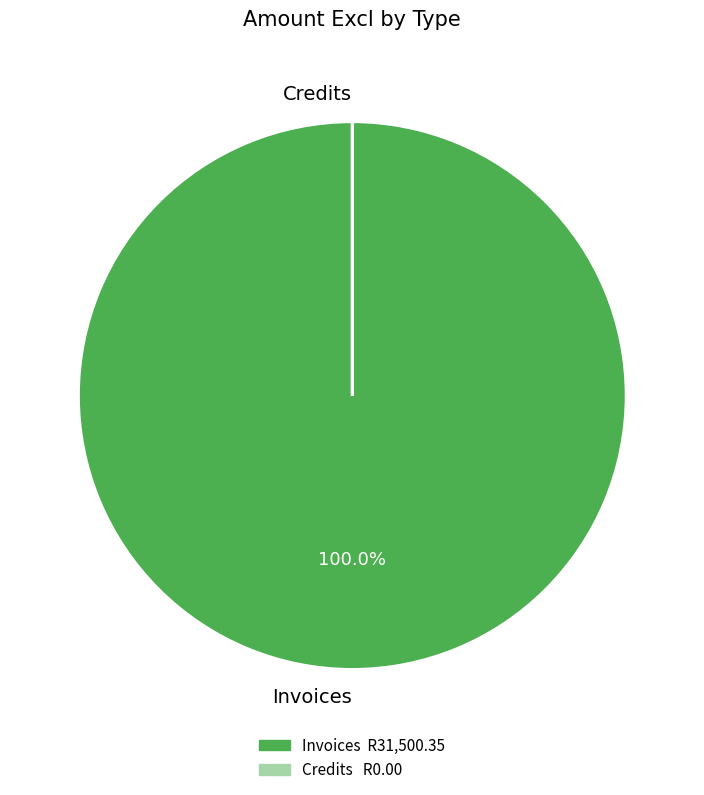

What is the largest slice in the pie chart?

Invoices